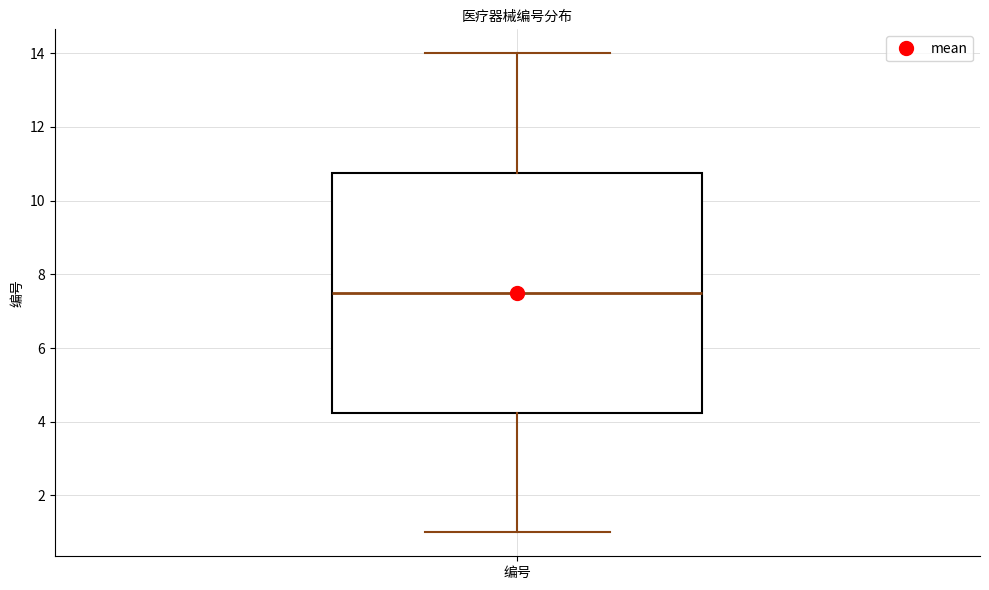

Transcribe this box plot: give where the median line is, the range the box spans, and where the two whiskers end, as read against the y-axis. The values are not printed on the chart, so give them approximately, as read against the axis.

median 7.6, box 4.2 to 10.8, whiskers 1.0 to 14.0